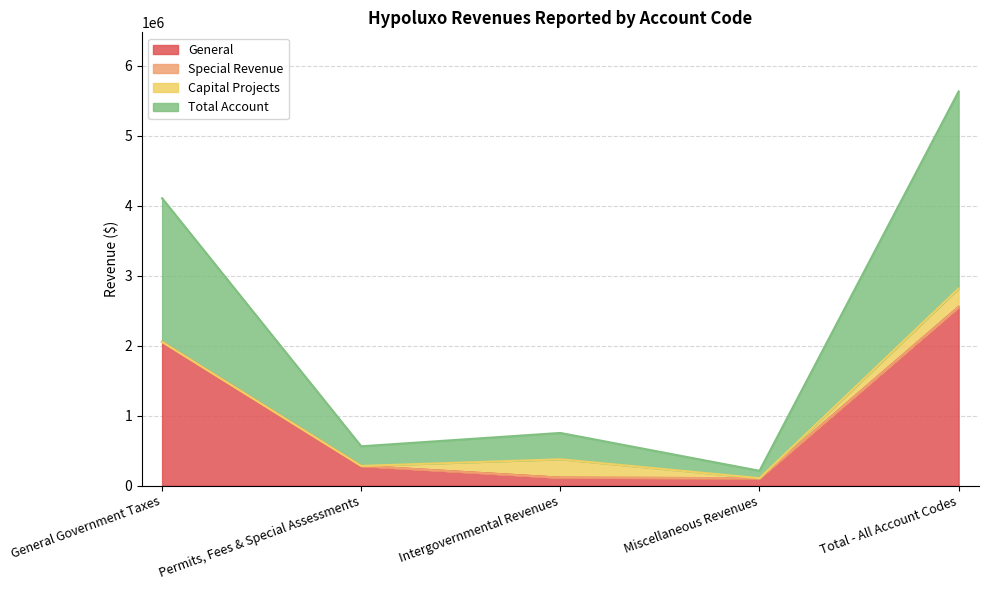

What is the sum of the Total Account values at Miscellaneous Revenues and Intergovernmental Revenues?

481840